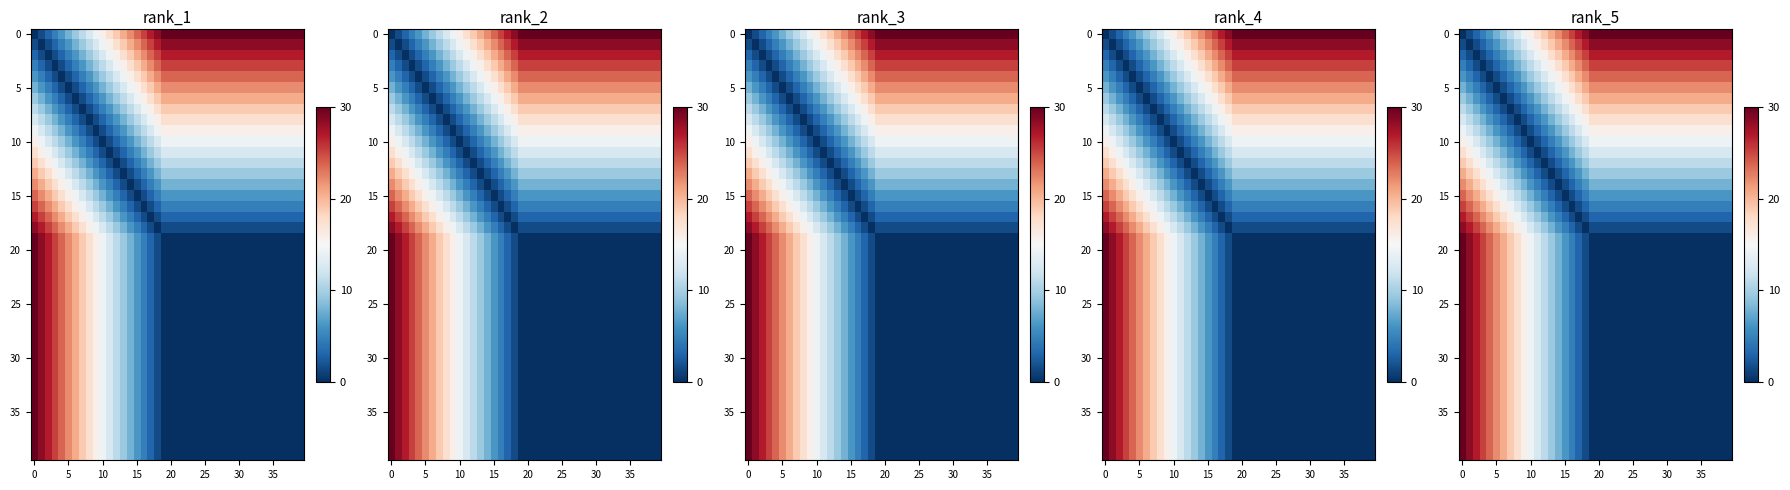

What is the difference between the highest and lowest values at 36?

30.0